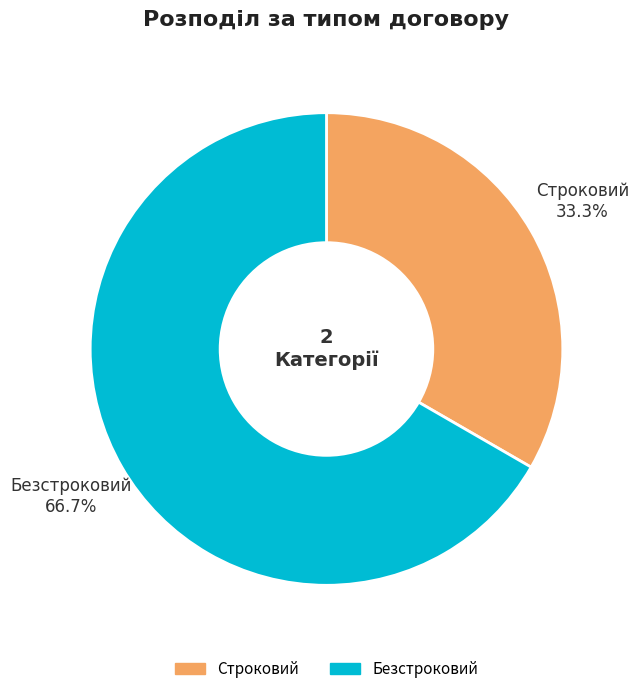

Rank the categories by value from highest to lowest.

Безстроковий, Строковий